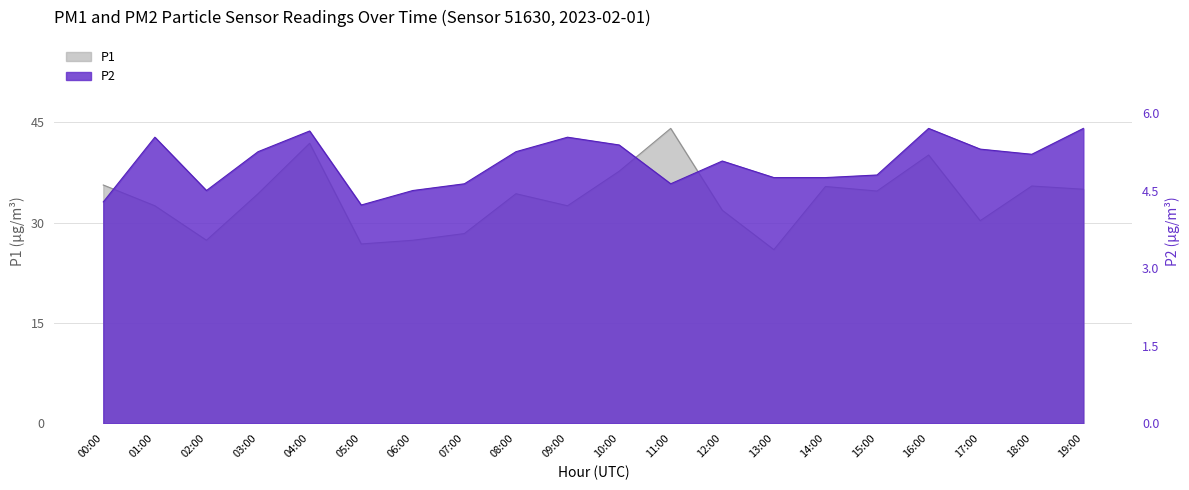

What is the average value of the P1 series?

33.6